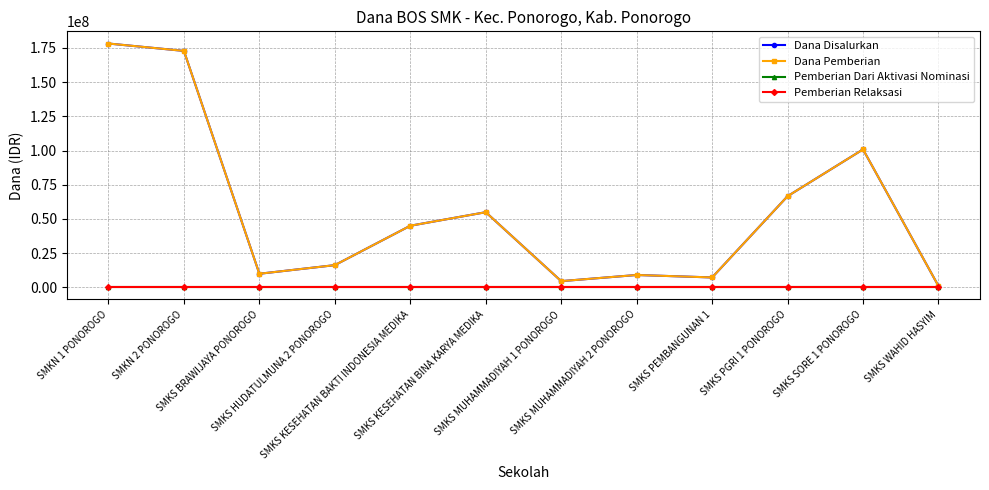

Is the value of Dana Pemberian at SMKN 2 PONOROGO greater than the value of Pemberian Relaksasi at SMKS MUHAMMADIYAH 2 PONOROGO?

Yes